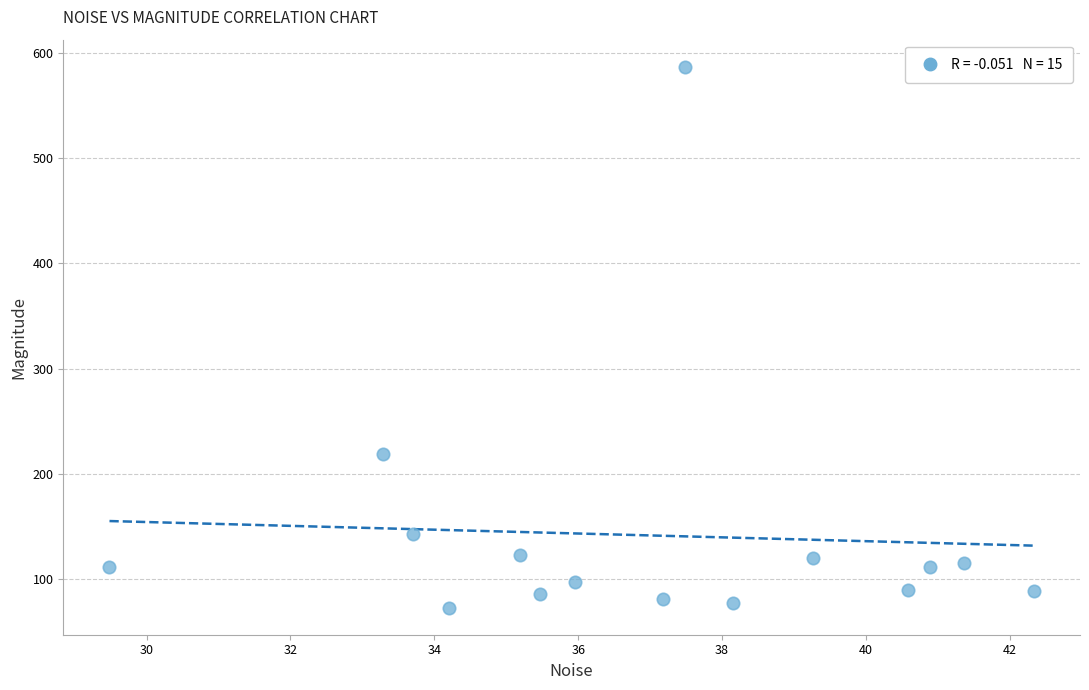

What Y value in the scatter plot is closest to 329?

219.0